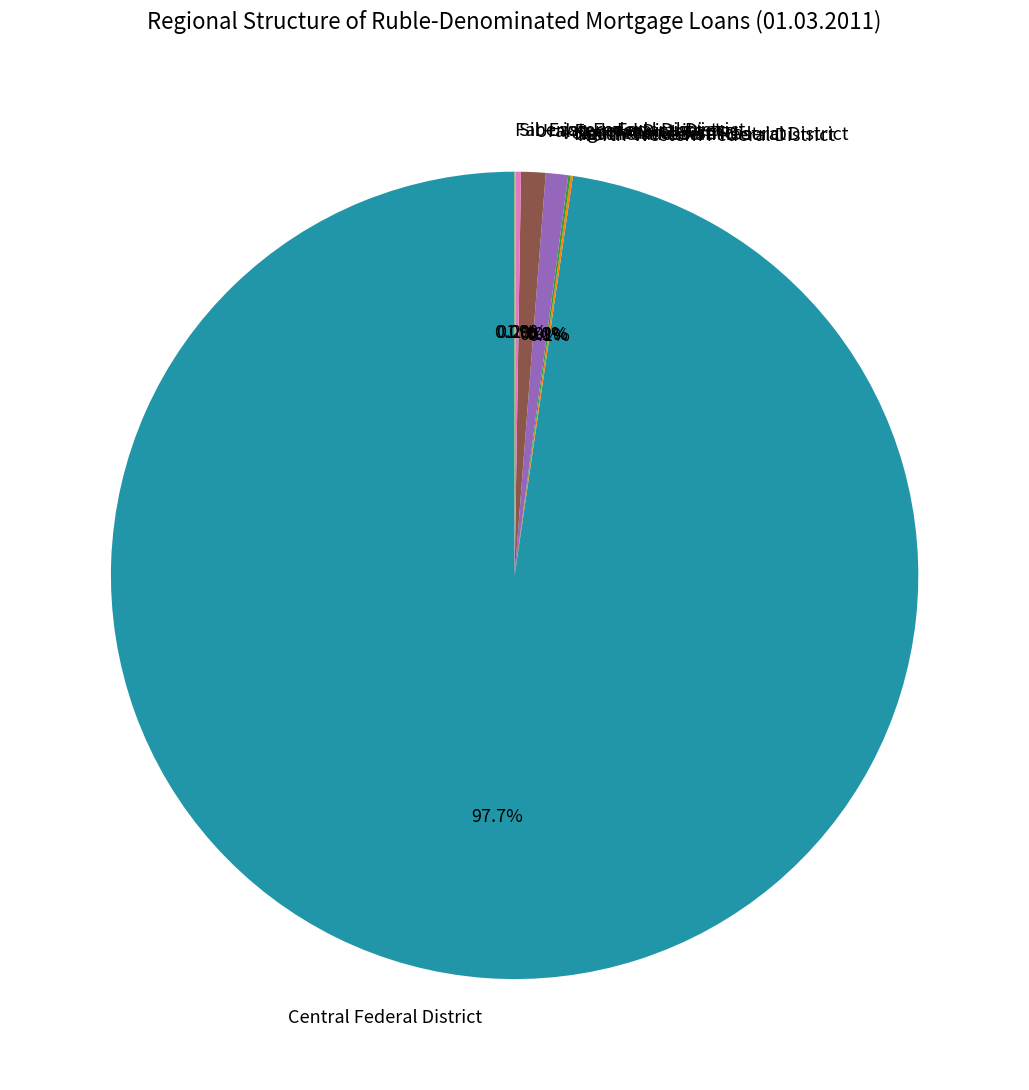

Is it true that Volga Federal District is 1% of the pie?

True